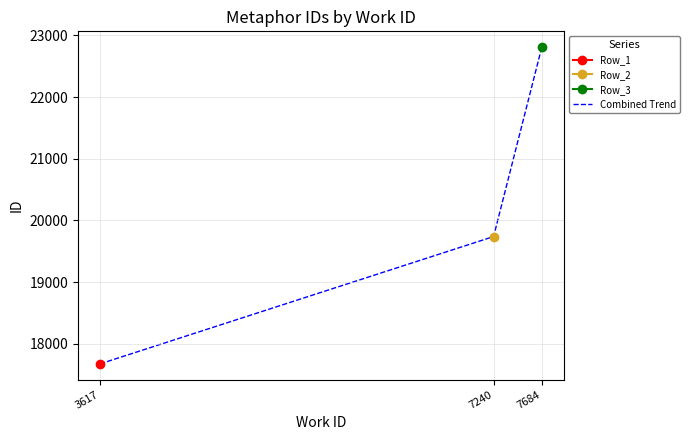

Where does the data first go above 19738?

7684